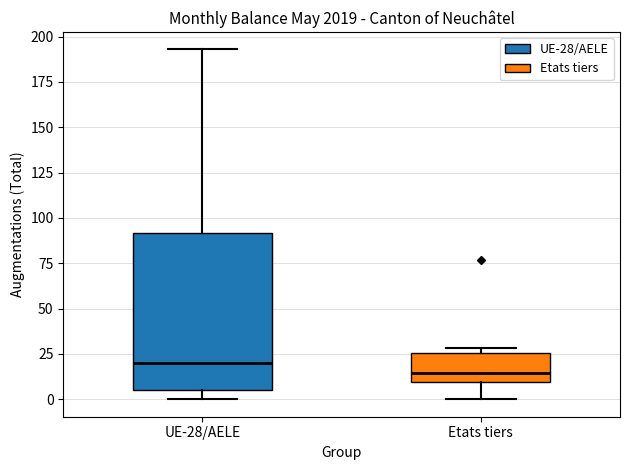

Comparing the boxes themselves (not the whiskers), which one is the tallest?

UE-28/AELE